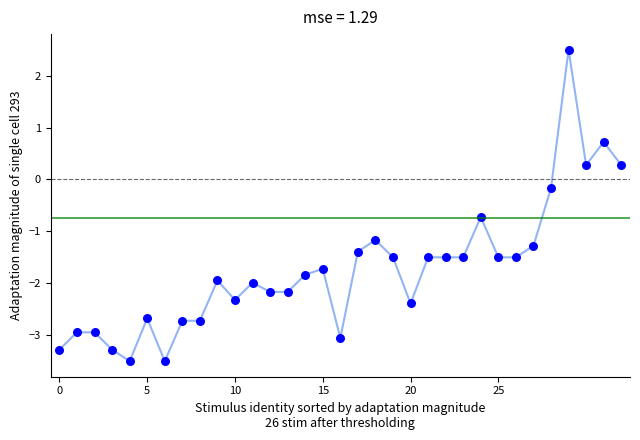

What is the range of Y values (max minus min)?

6.0